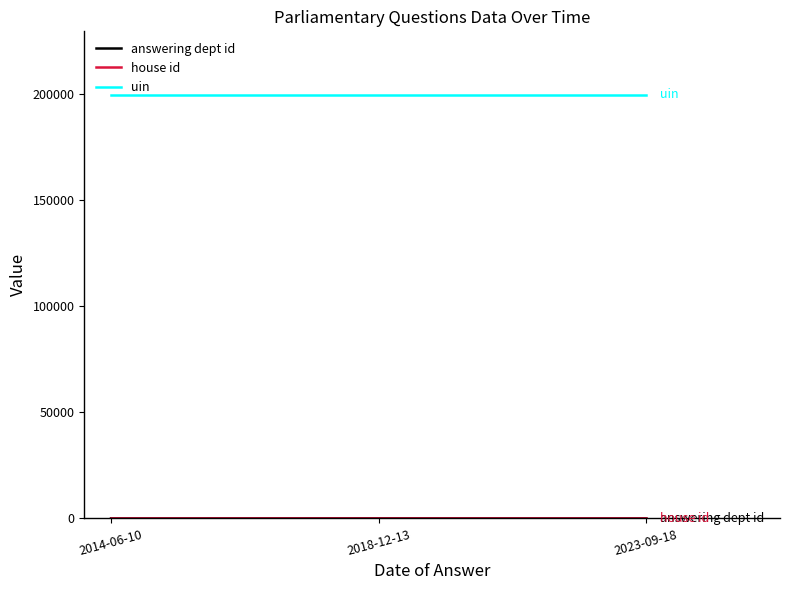

What is the minimum value for uin?

199397